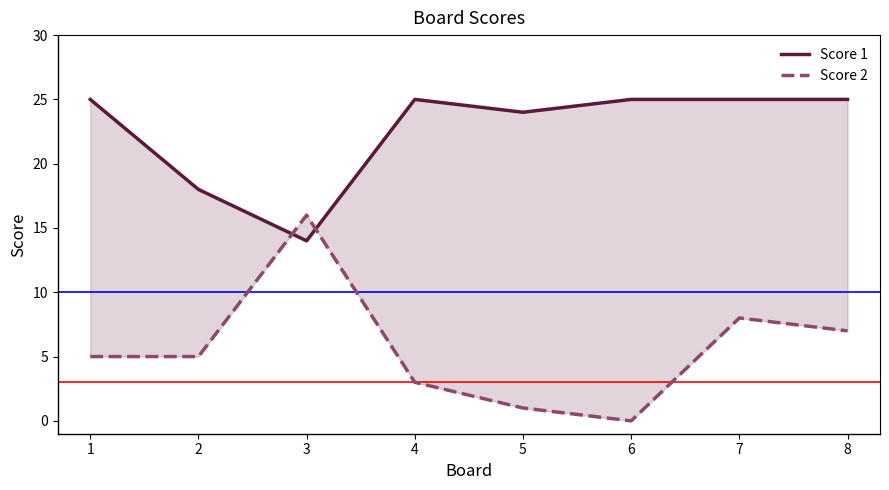

What is the total value across all series at 6?

25